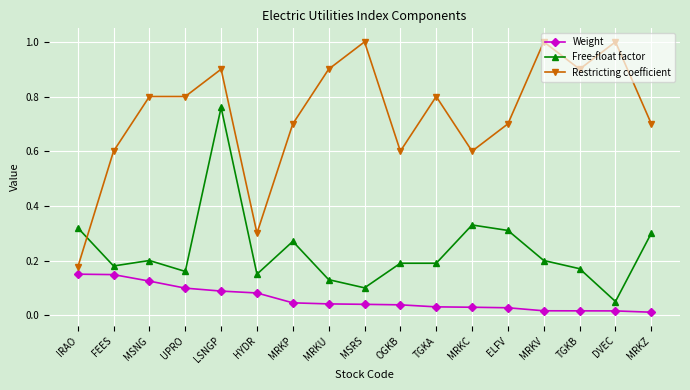

At which category is the sum across all series the highest?

LSNGP